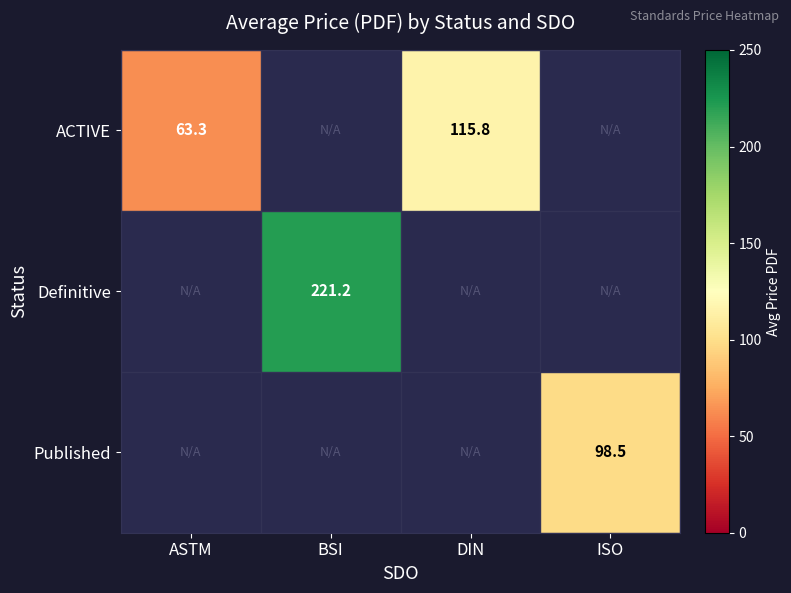

At how many categories does at least one series exceed 112?

2